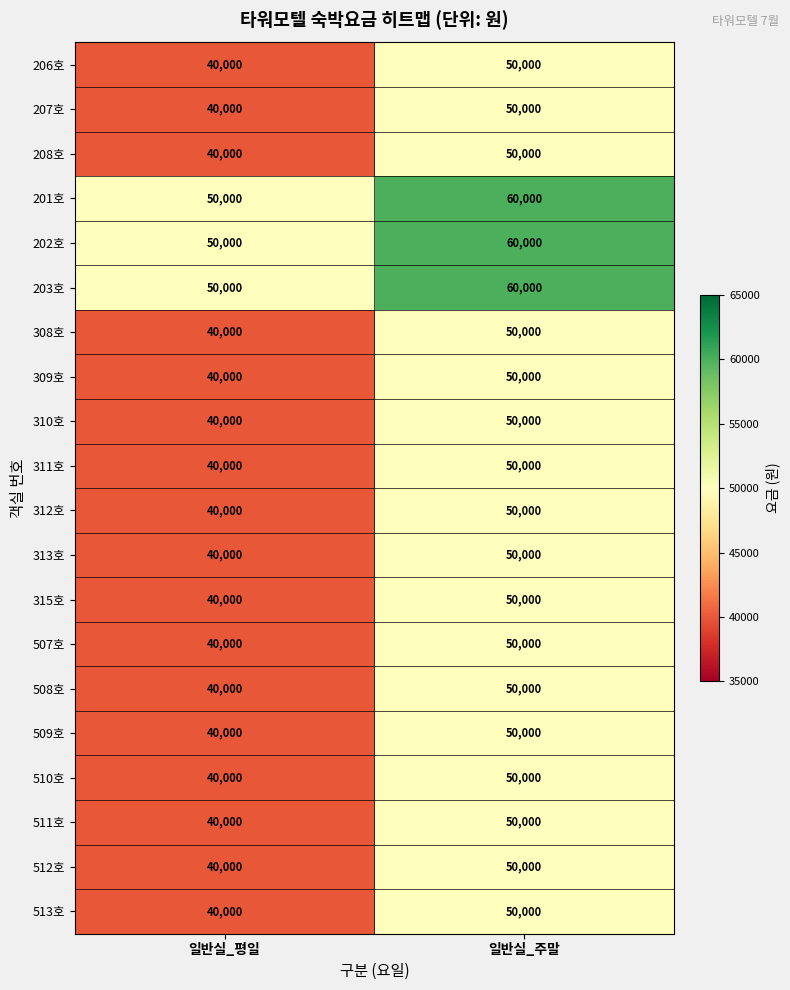

What is the total value across all series at 일반실_평일?

830000